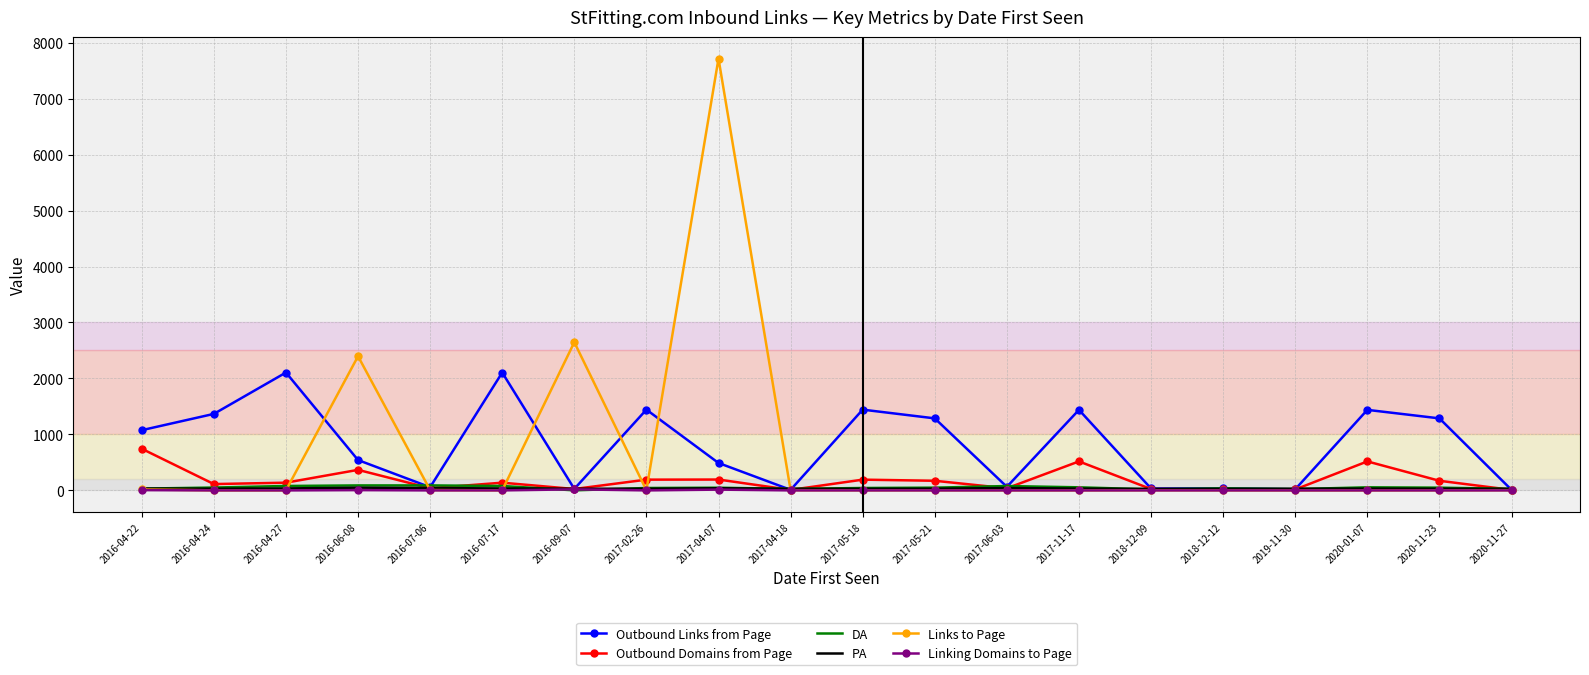

What is the greatest value displayed?

7716